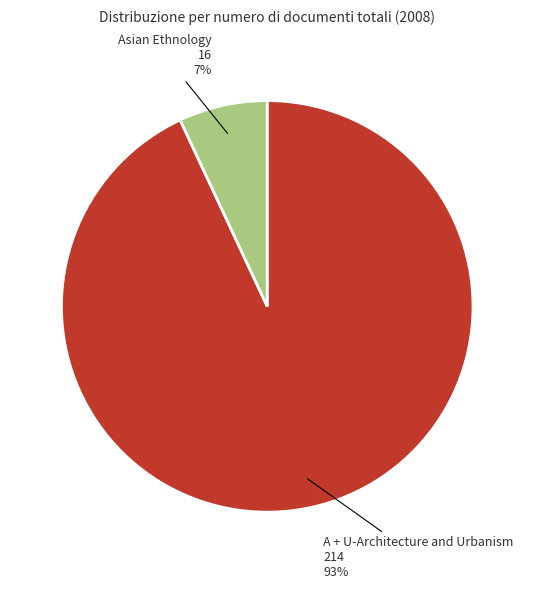

Which slice represents more than half of the pie?

A + U-Architecture and Urbanism